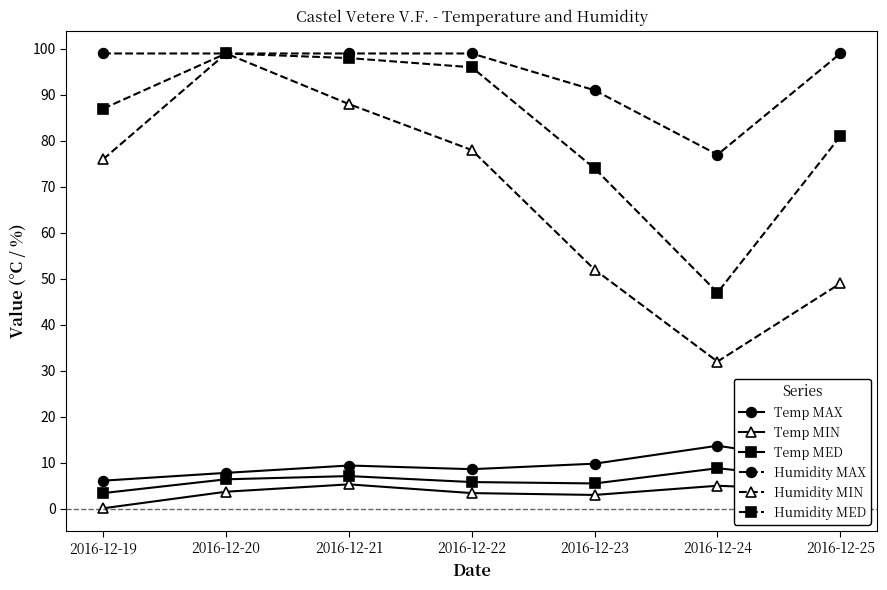

What is the sum of the Humidity MAX values at 2016-12-21 and 2016-12-23?

190.0